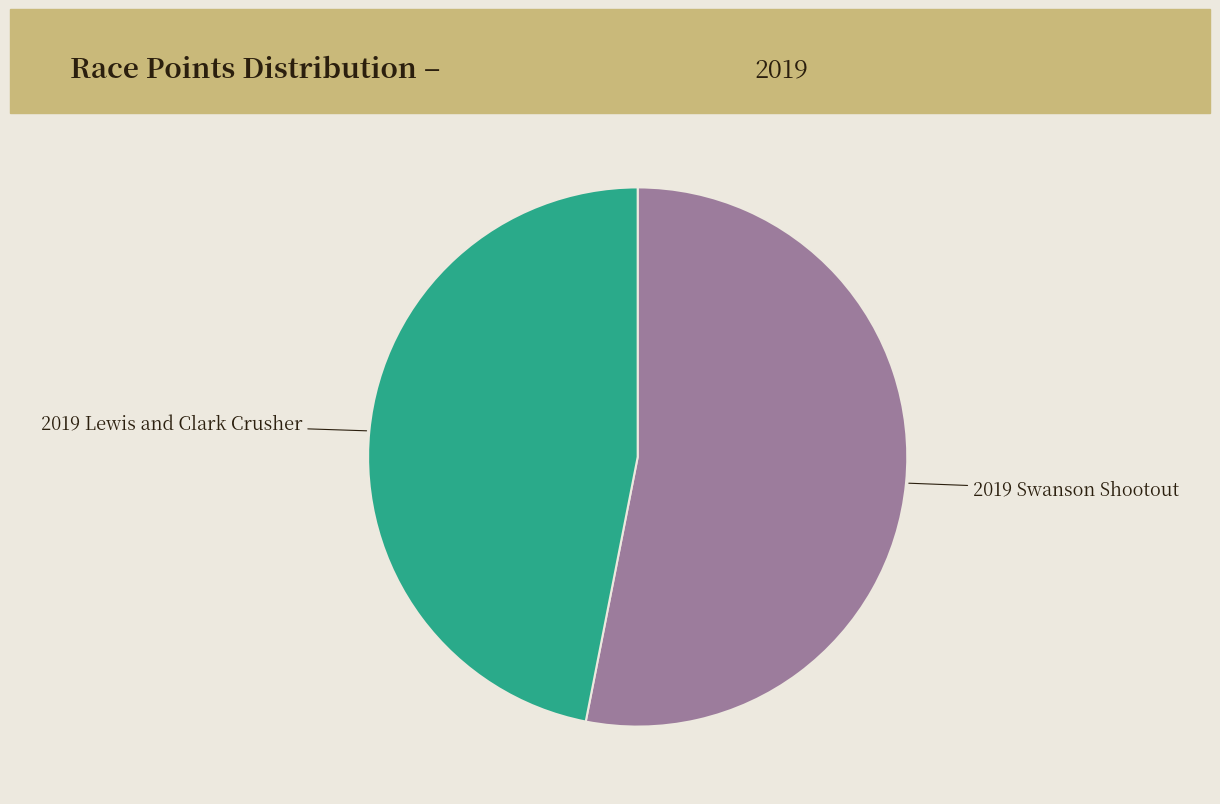

Does any single category account for the majority?

Yes